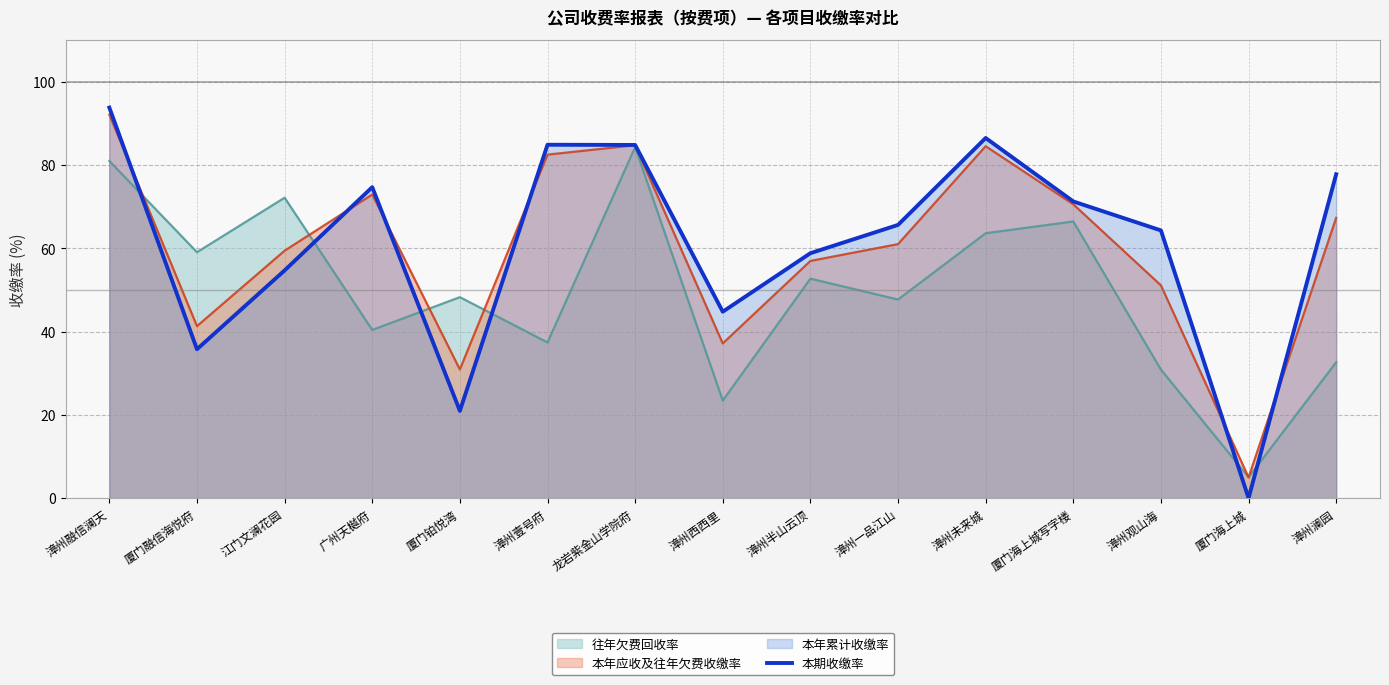

What is the approximate value at 漳州半山云顶?

58.8